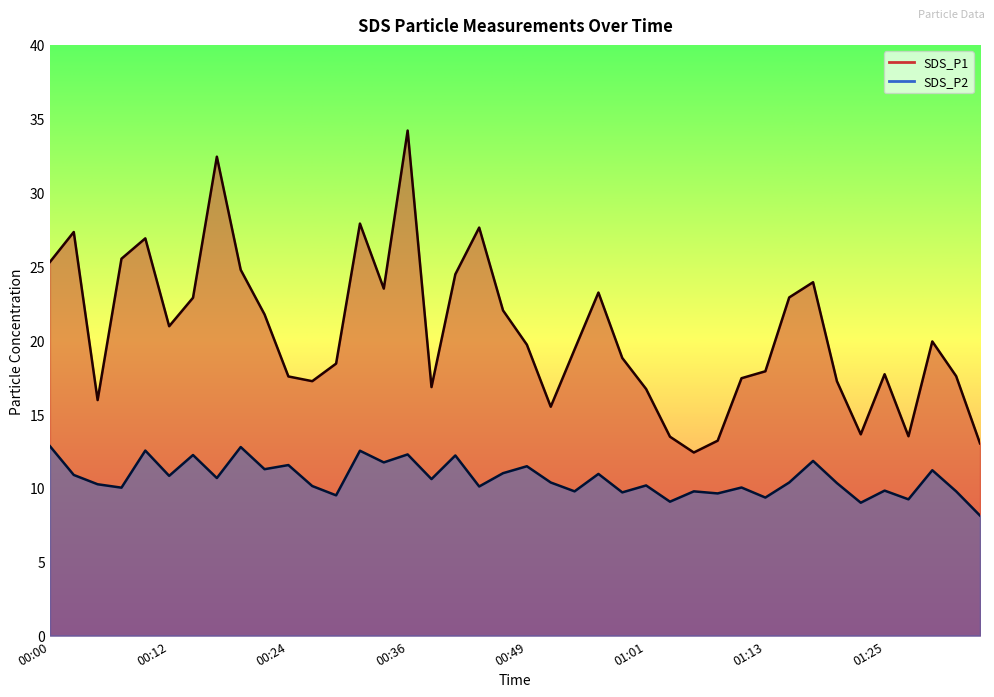

Where is the first local minimum for SDS_P1?

00:05